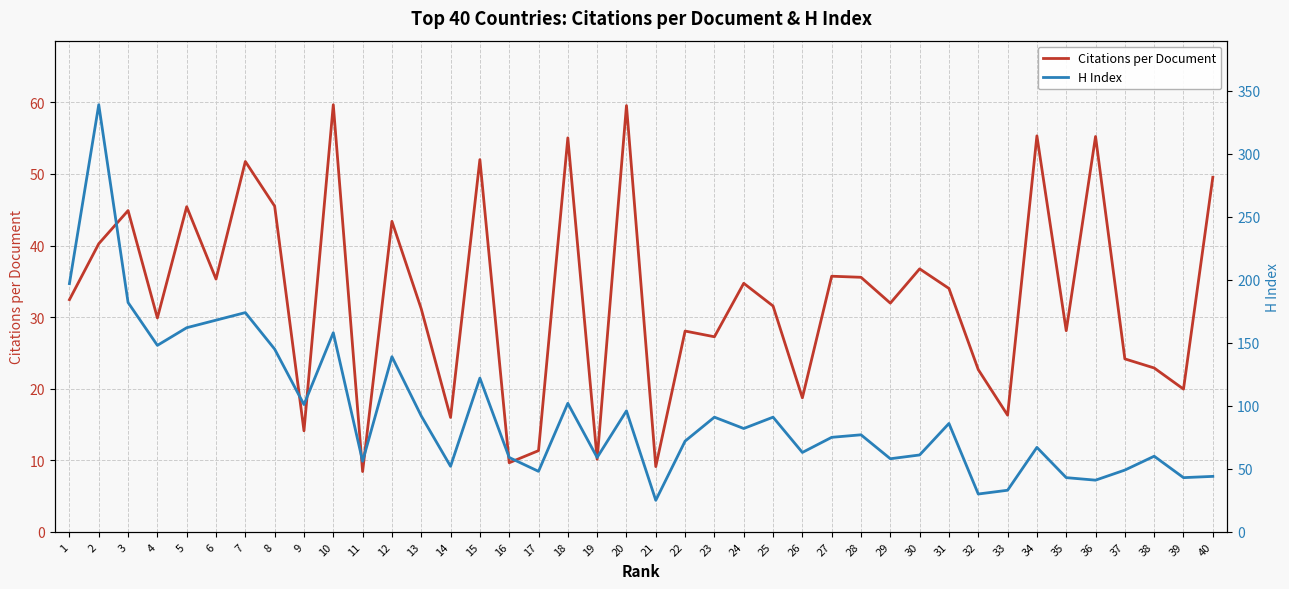

After their last crossing, which series has the higher values: H Index or Citations per Document?

Citations per Document